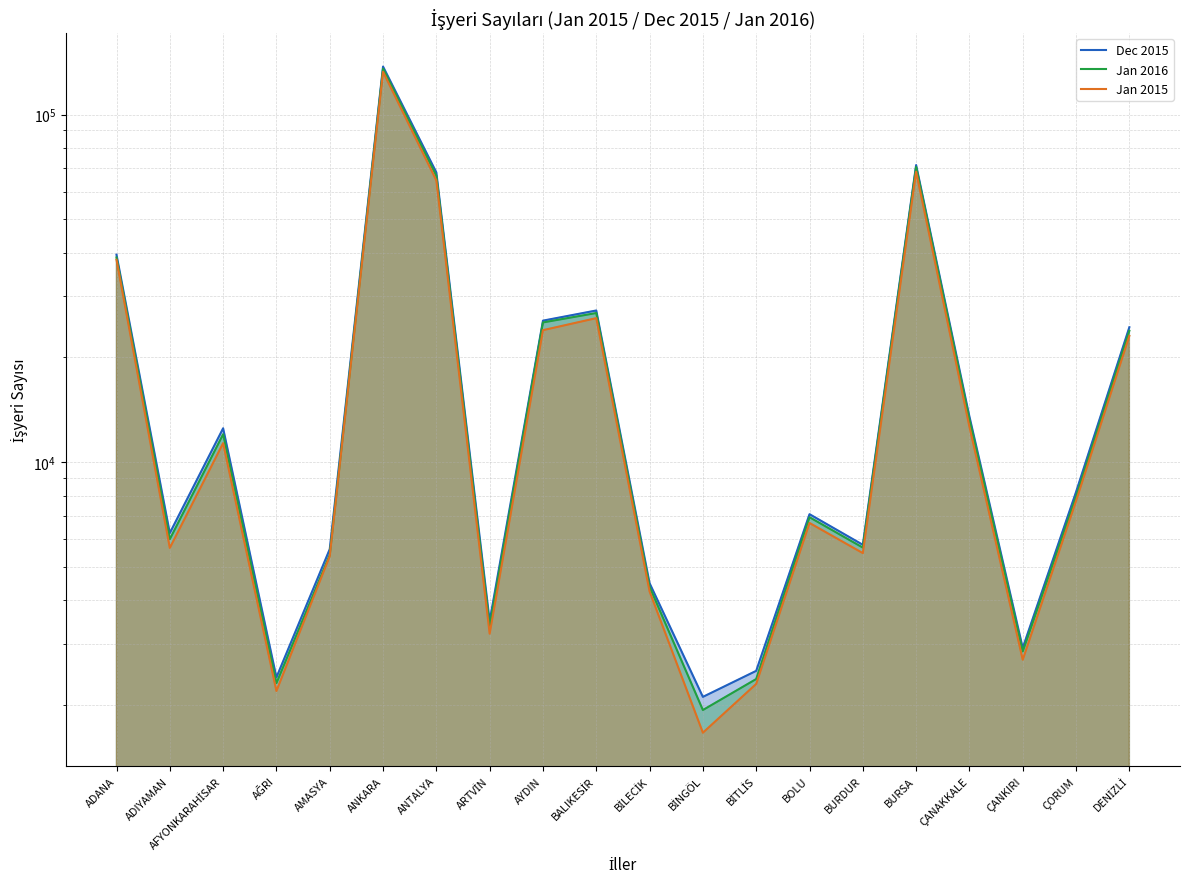

Rank the series by their maximum value, from lowest to highest.

Jan 2015, Jan 2016, Dec 2015